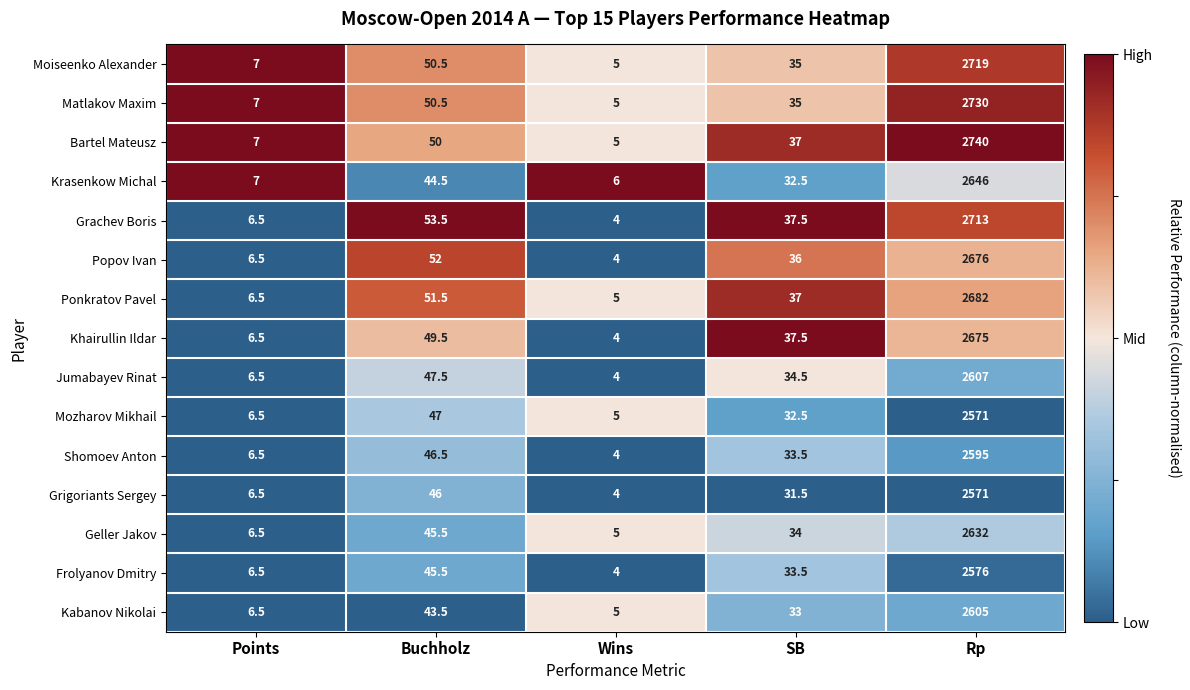

What is the sum of the Khairullin Ildar values at SB and Points?

44.0